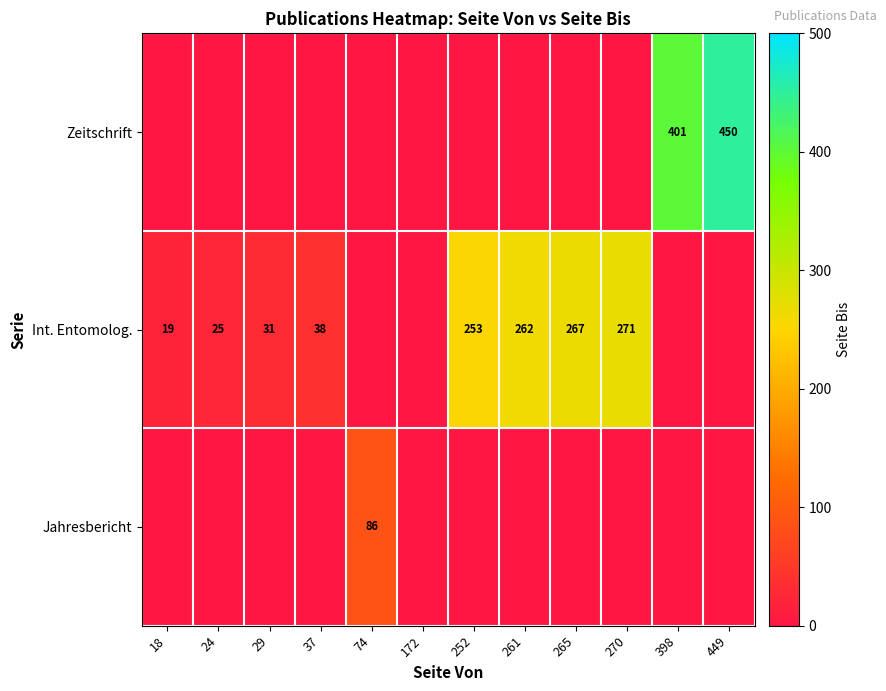

The Jahresbericht series shows 144 at 74. True or false?

False